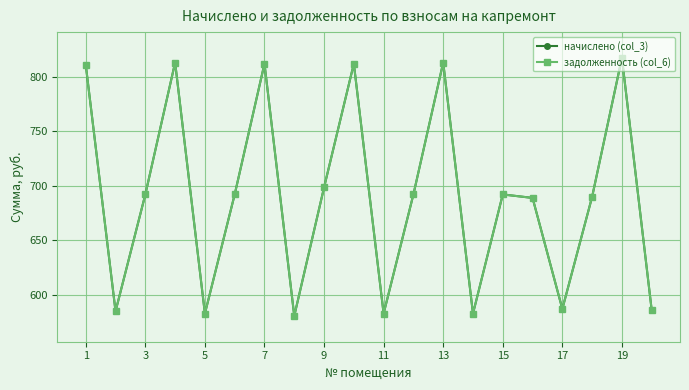

What is the label of the 1st point from the left?

1